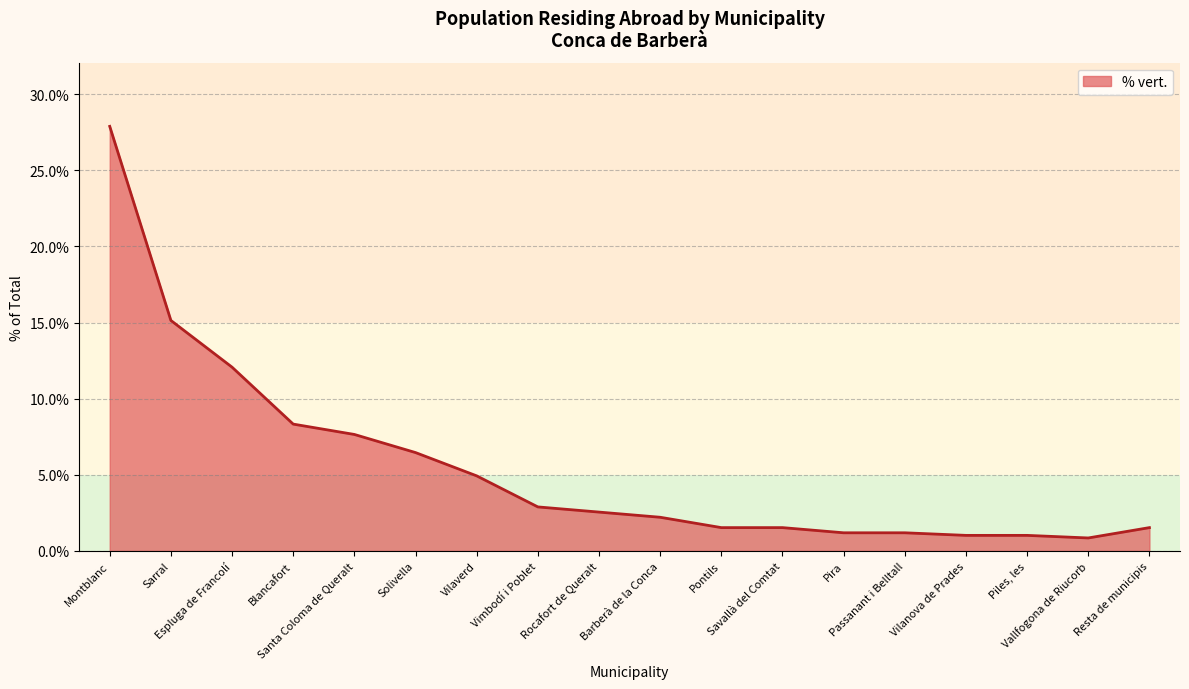

Where does the data first go above 2?

Montblanc